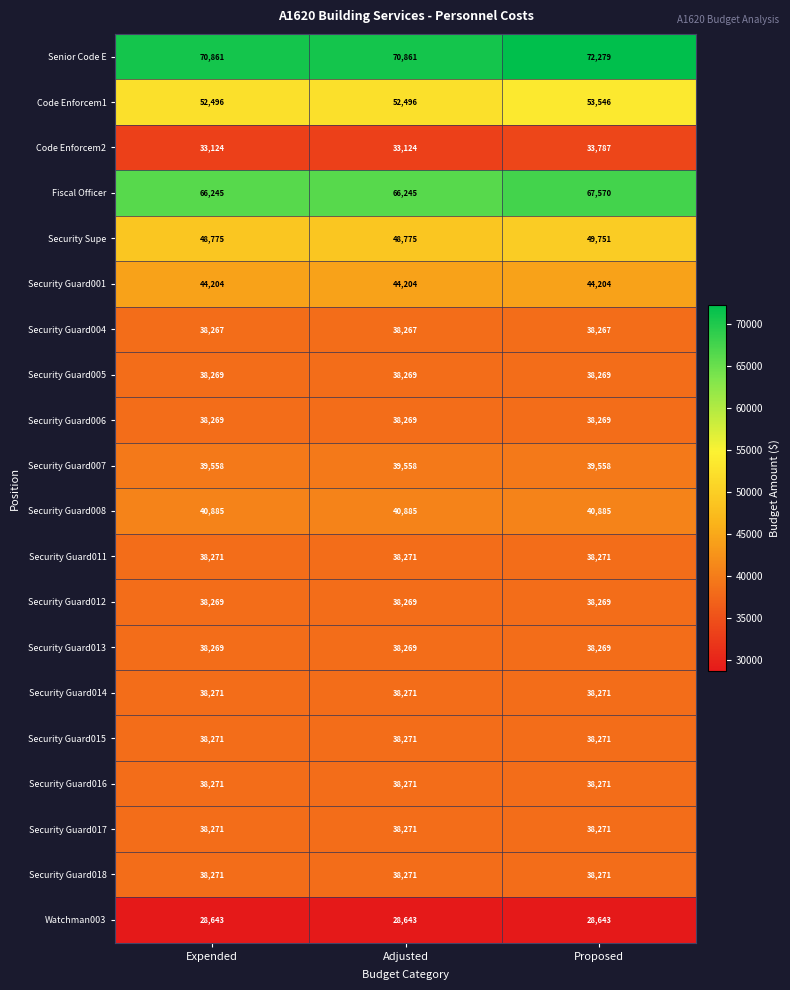

What is the average value of the Security Guard004 series?

38267